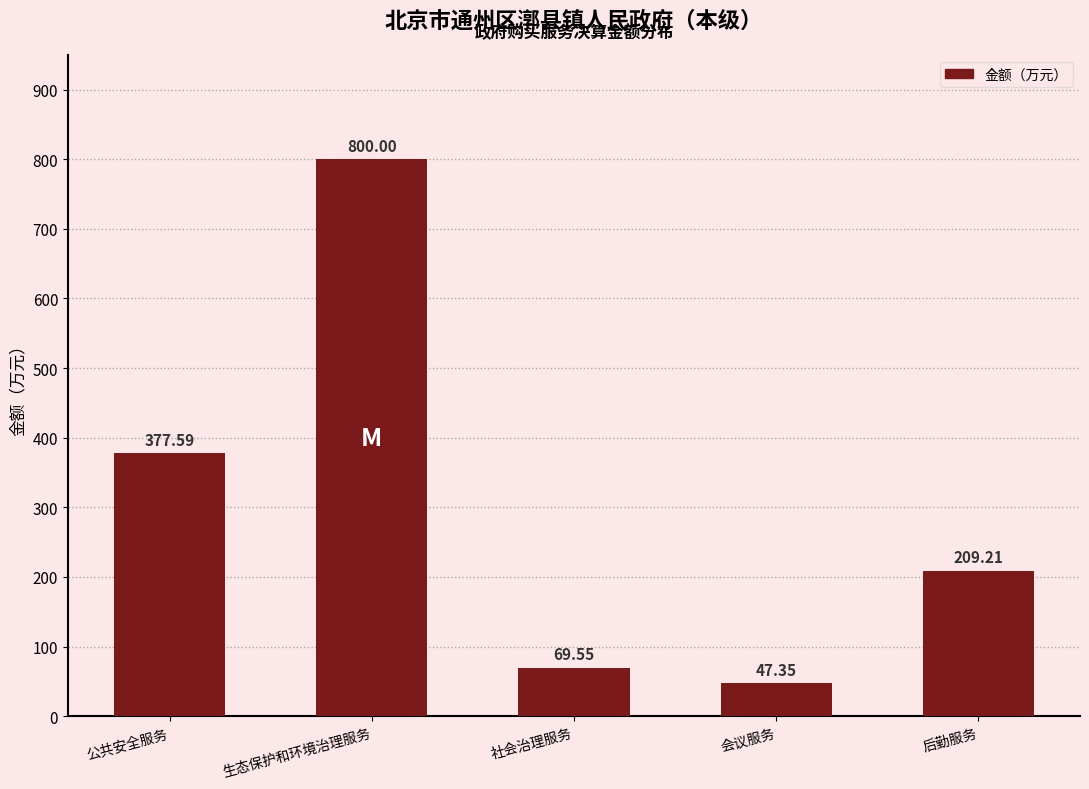

At which category does the chart reach its peak across all series?

生态保护和环境治理服务